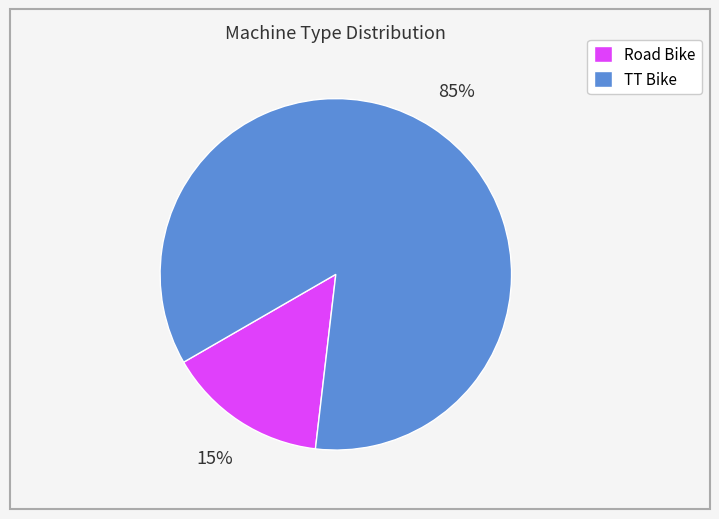

Do Road Bike and TT Bike together represent more than half of the pie?

Yes